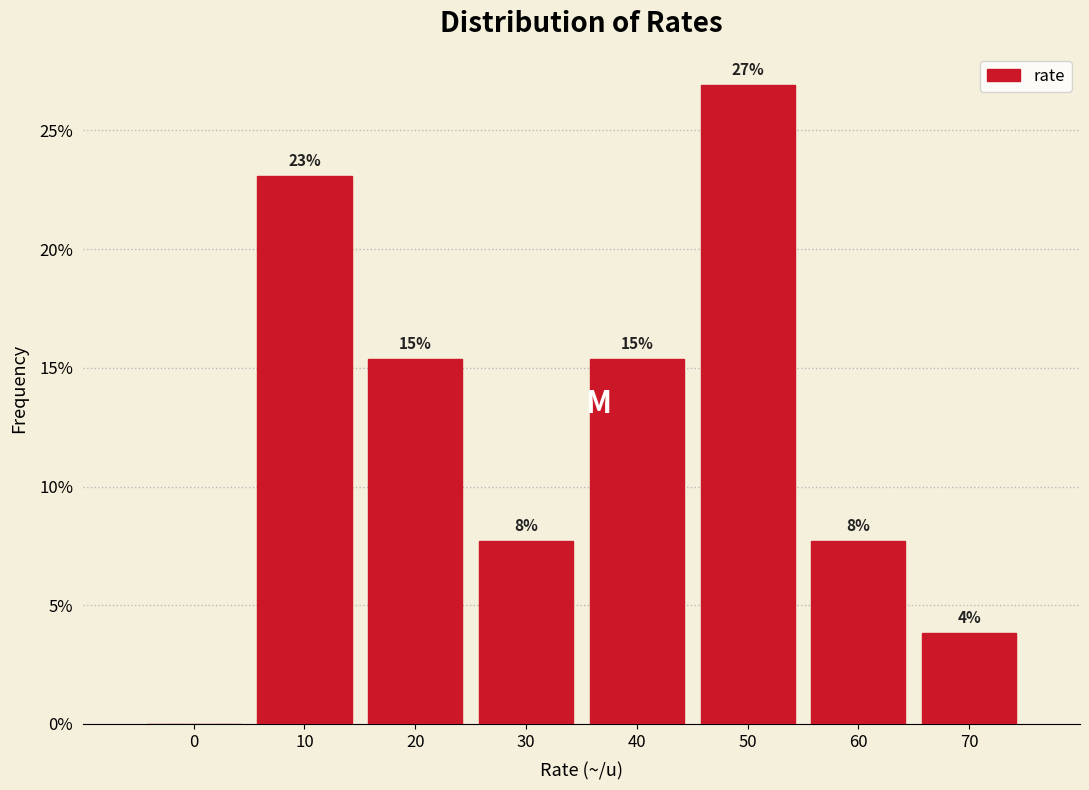

Are the bars horizontal?

No